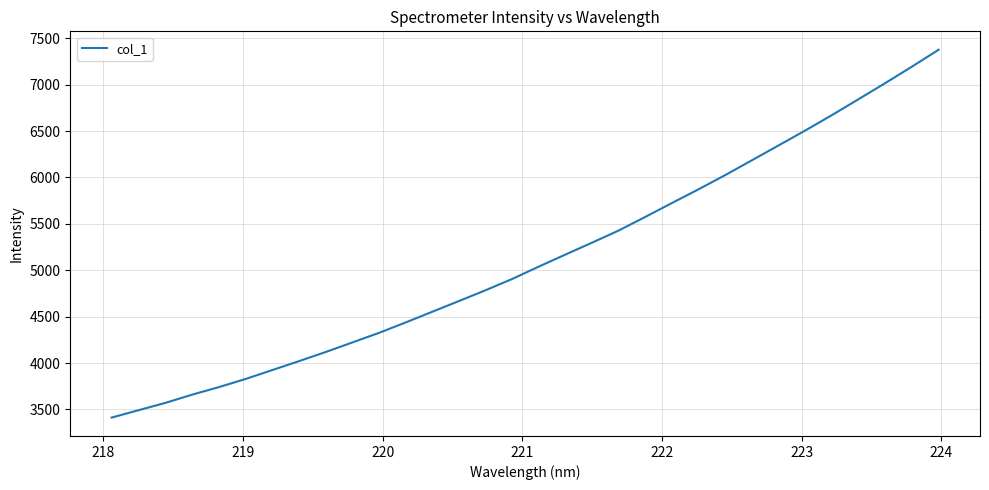

How many series are shown in this chart?

1